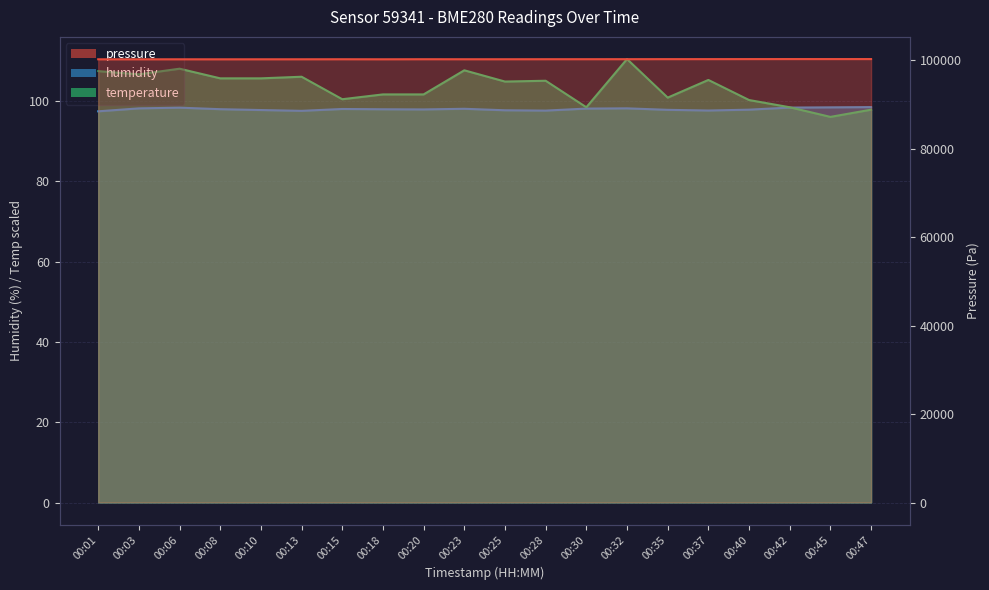

What is the difference between the highest and lowest values at 00:20?

100139.1